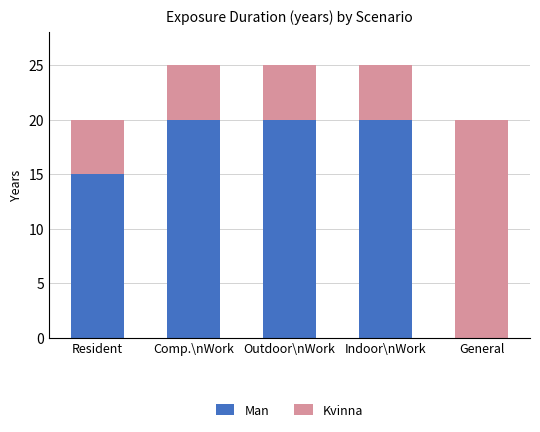

How many distinct data groups are displayed?

2